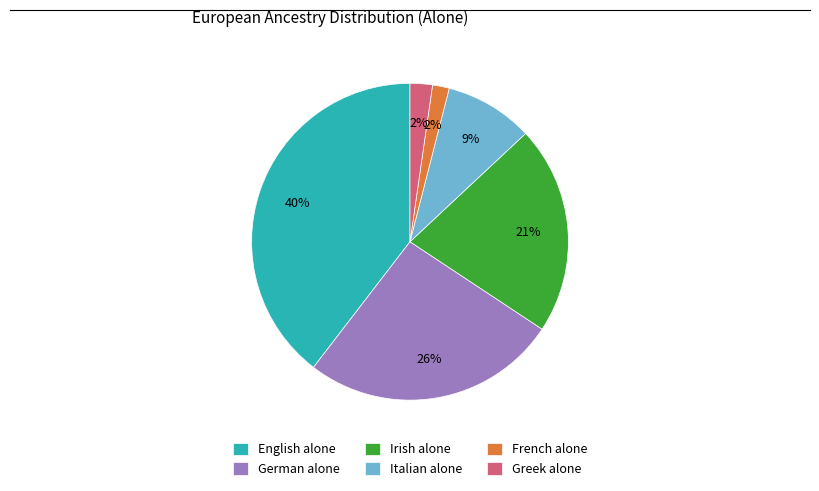

Approximately how many times larger is the value at French alone compared to Irish alone?

0.1